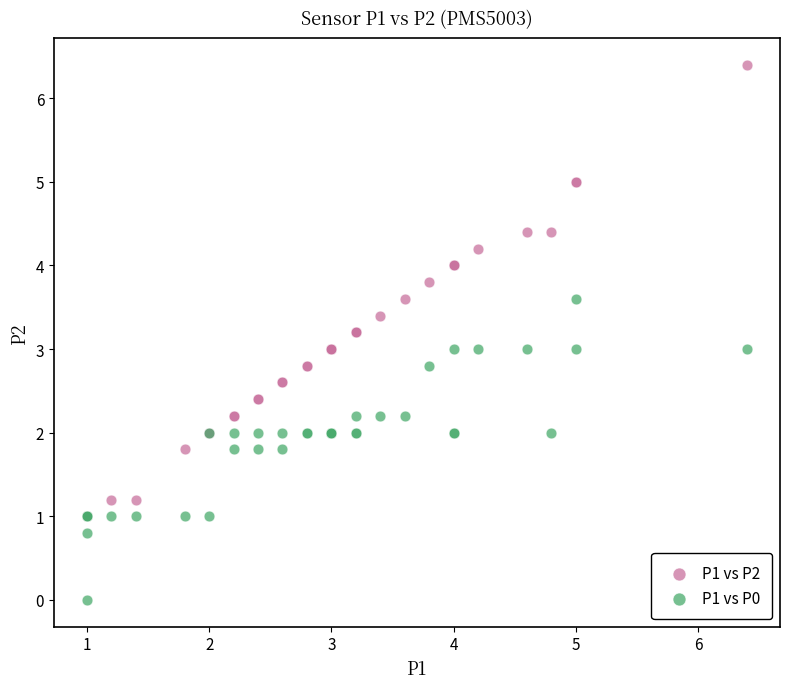

Which series reaches the maximum Y coordinate?

P1 vs P2